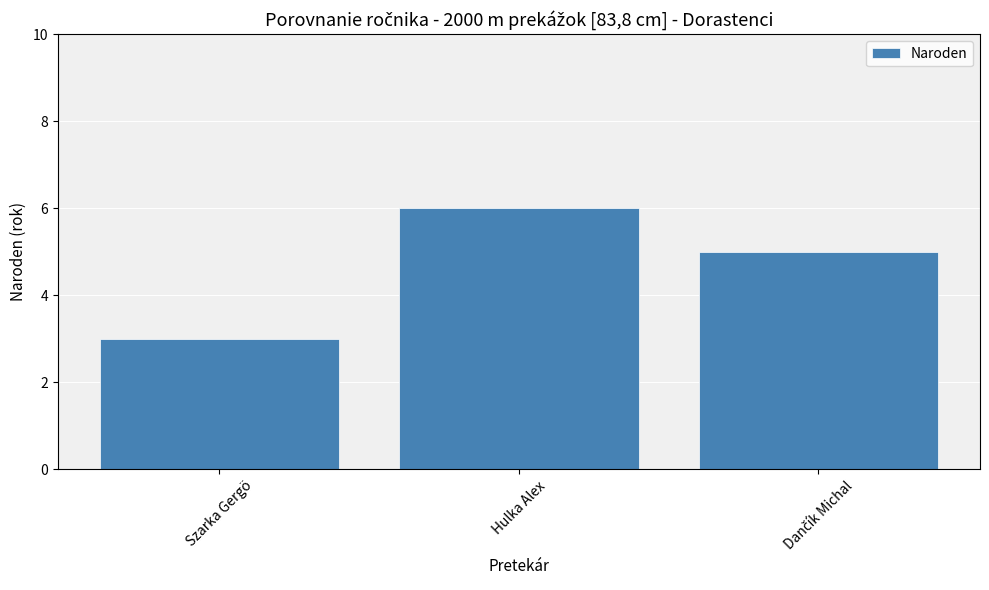

What is the approximate value at Hulka Alex?

6